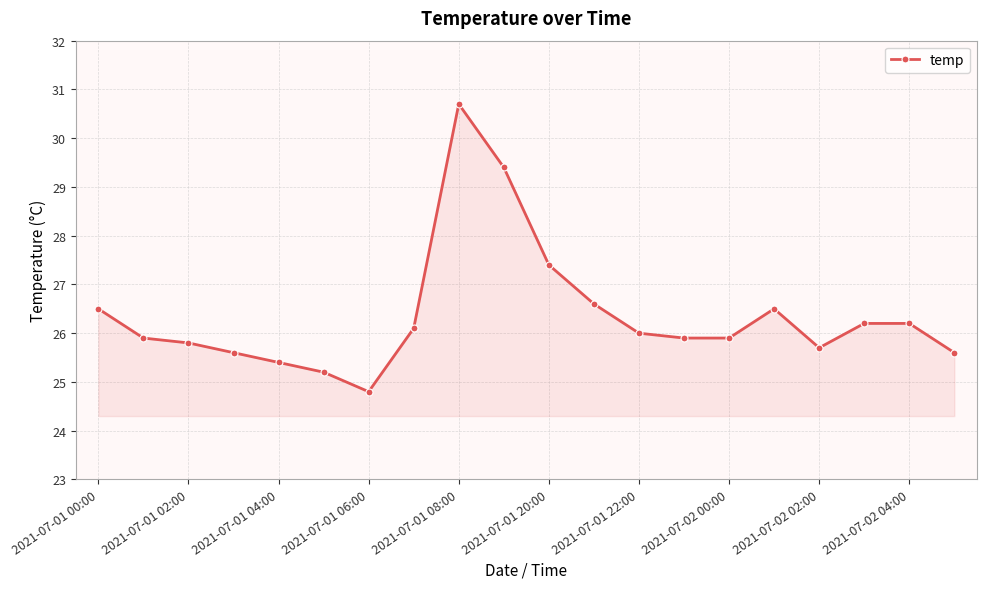

What is the greatest value displayed?

30.7